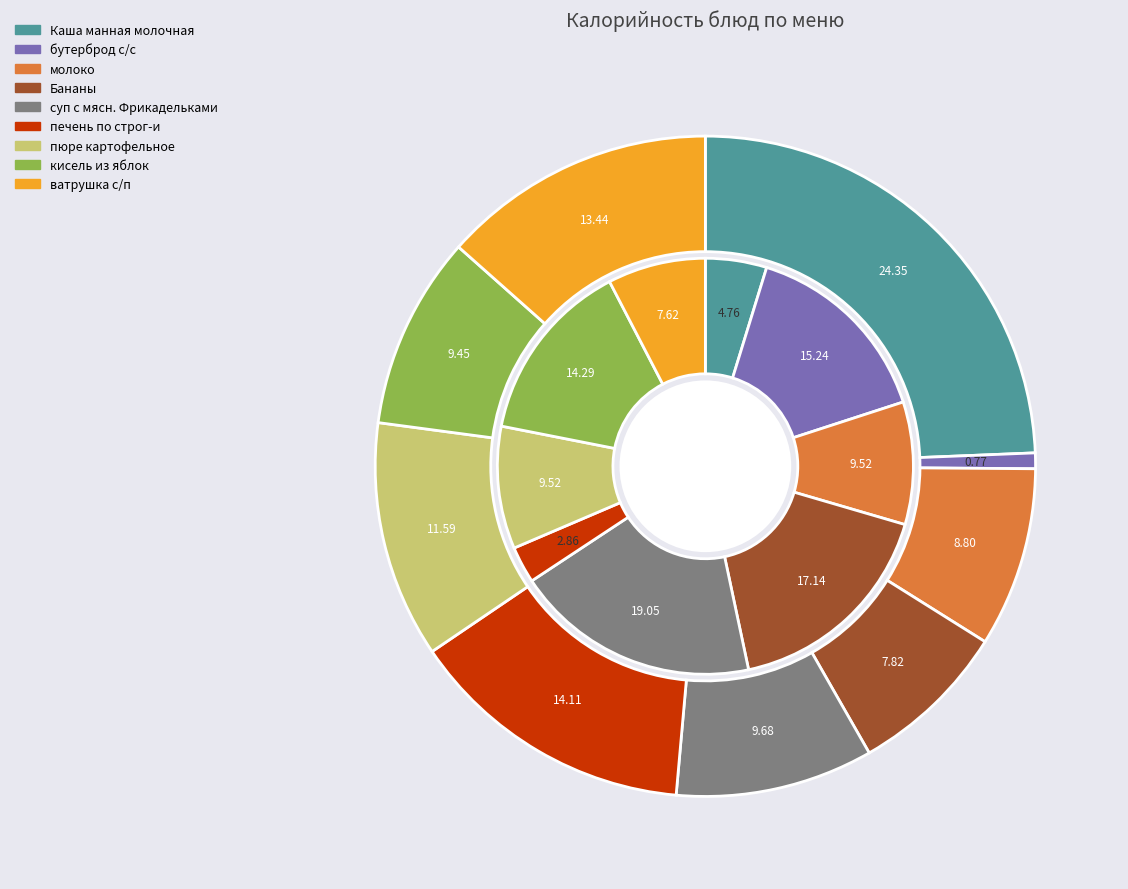

To the nearest percent, what is the combined percentage of кисель из яблок and бутерброд с/с?

10%